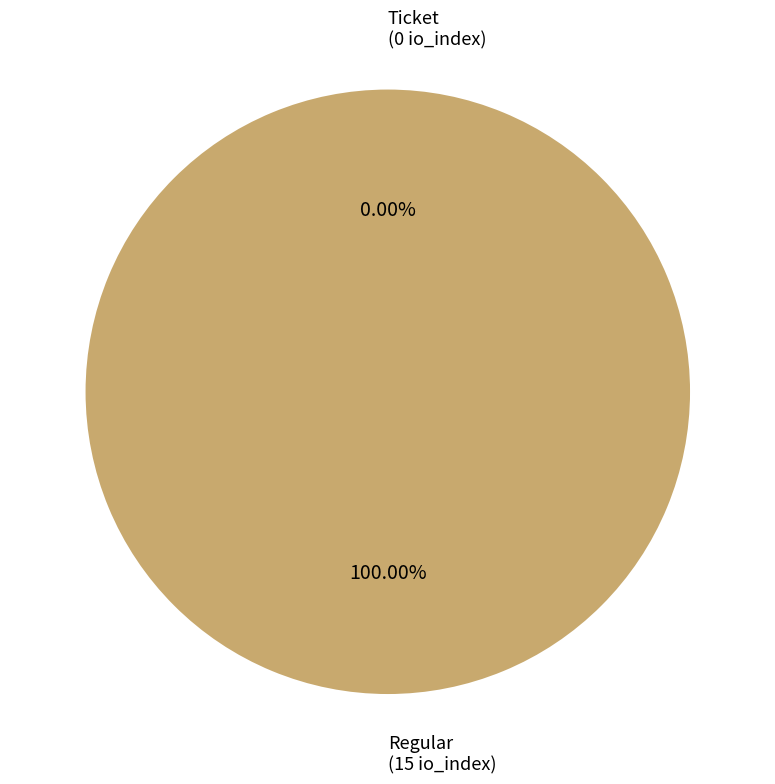

The Regular slice represents 99% of the pie. True or false?

False